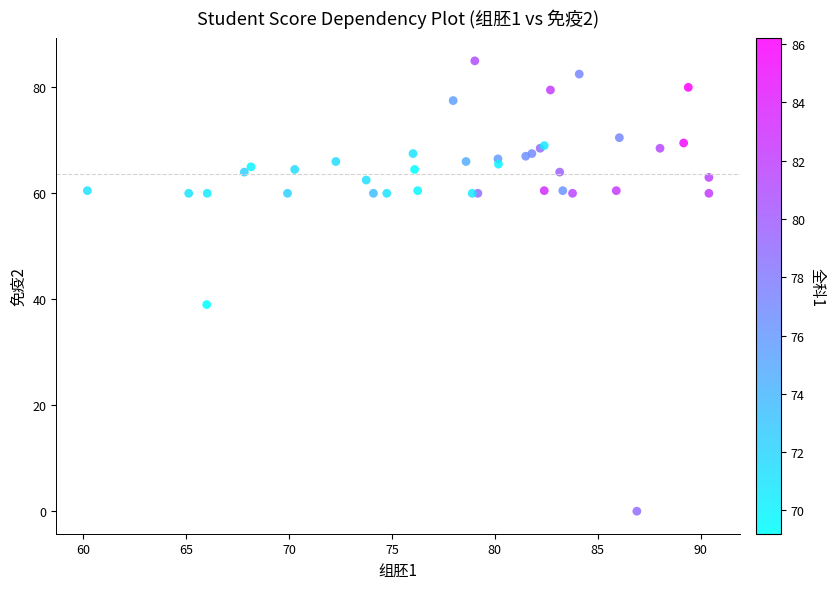

What Y value in the scatter plot is closest to 42?

39.0